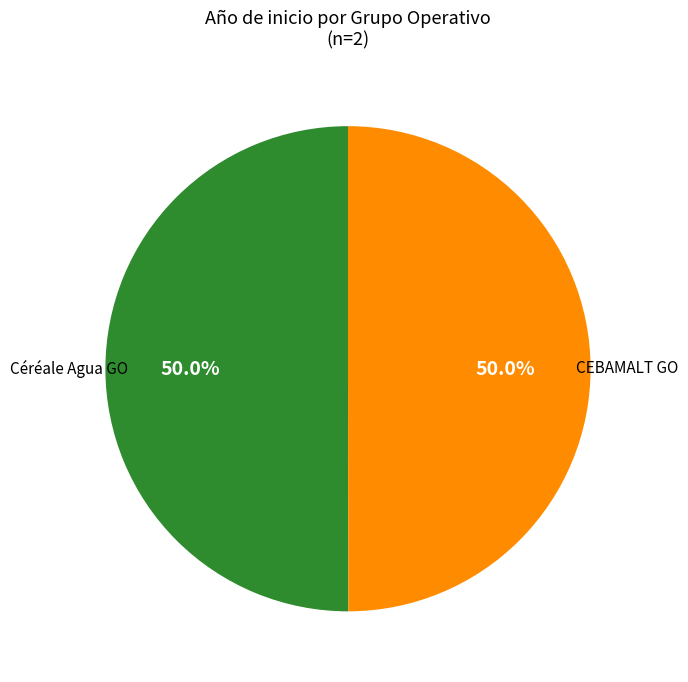

How many slices are in this pie chart?

2